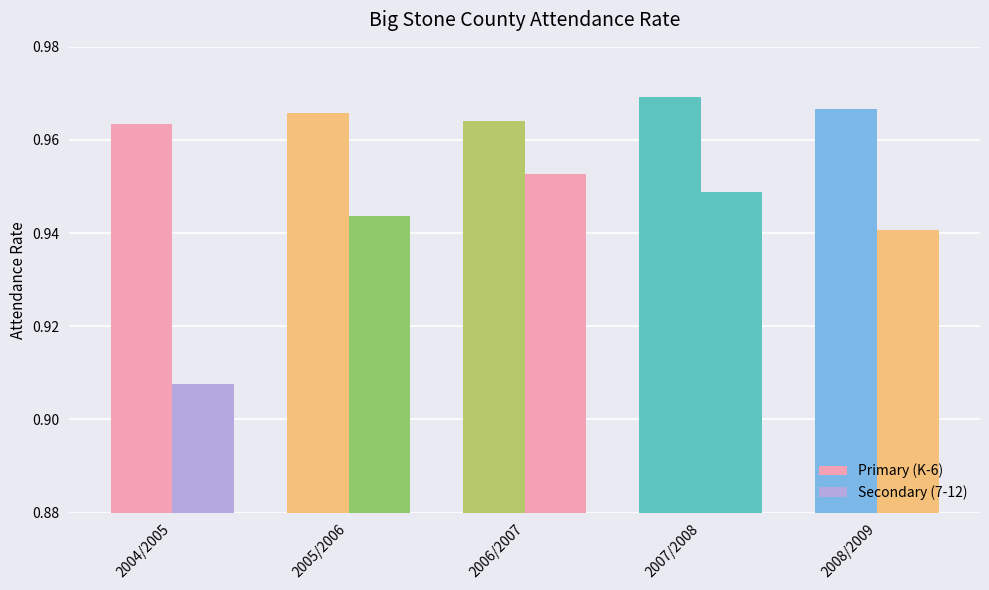

How many groups of bars are there?

5